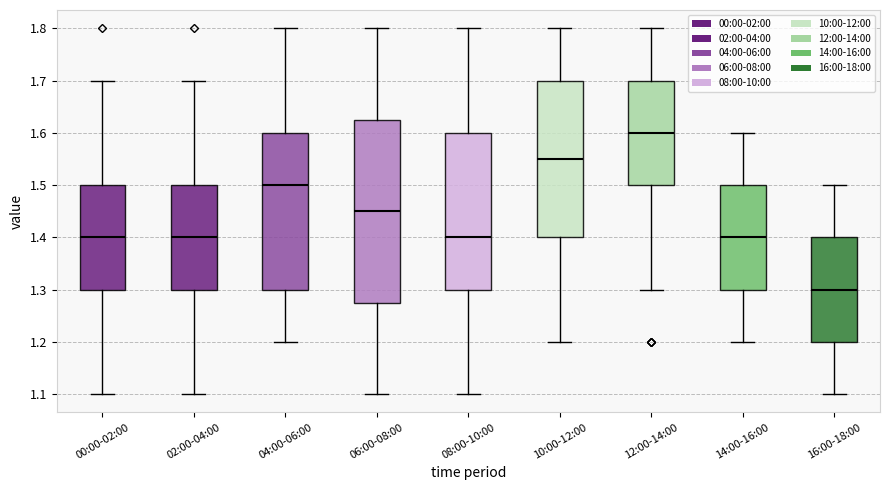

Reading left to right, transcribe this box plot: for each box, give where its median line is, the range the box spans, and where its two whiskers end, as read against the y-axis. The values are not printed on the chart, so give them approximately, as read against the axis.

00:00-02:00: median 1.40, box 1.30 to 1.50, whiskers 1.10 to 1.70
02:00-04:00: median 1.40, box 1.30 to 1.50, whiskers 1.10 to 1.70
04:00-06:00: median 1.50, box 1.30 to 1.60, whiskers 1.20 to 1.80
06:00-08:00: median 1.45, box 1.28 to 1.63, whiskers 1.10 to 1.80
08:00-10:00: median 1.40, box 1.30 to 1.60, whiskers 1.10 to 1.80
10:00-12:00: median 1.55, box 1.40 to 1.70, whiskers 1.20 to 1.80
12:00-14:00: median 1.60, box 1.50 to 1.70, whiskers 1.30 to 1.80
14:00-16:00: median 1.40, box 1.30 to 1.50, whiskers 1.20 to 1.60
16:00-18:00: median 1.30, box 1.20 to 1.40, whiskers 1.10 to 1.50